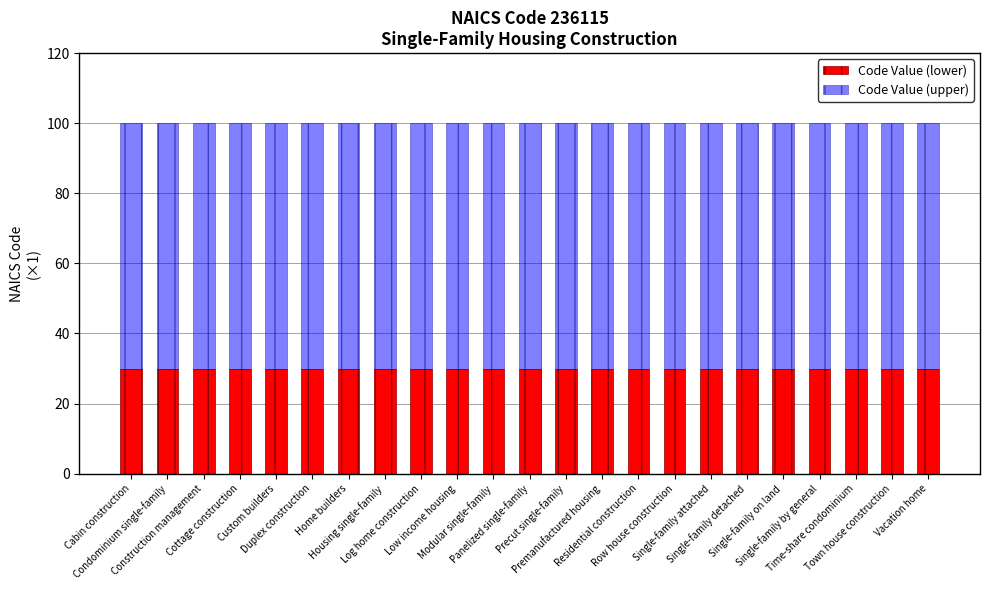

What is the maximum value for Code Value (lower)?

30